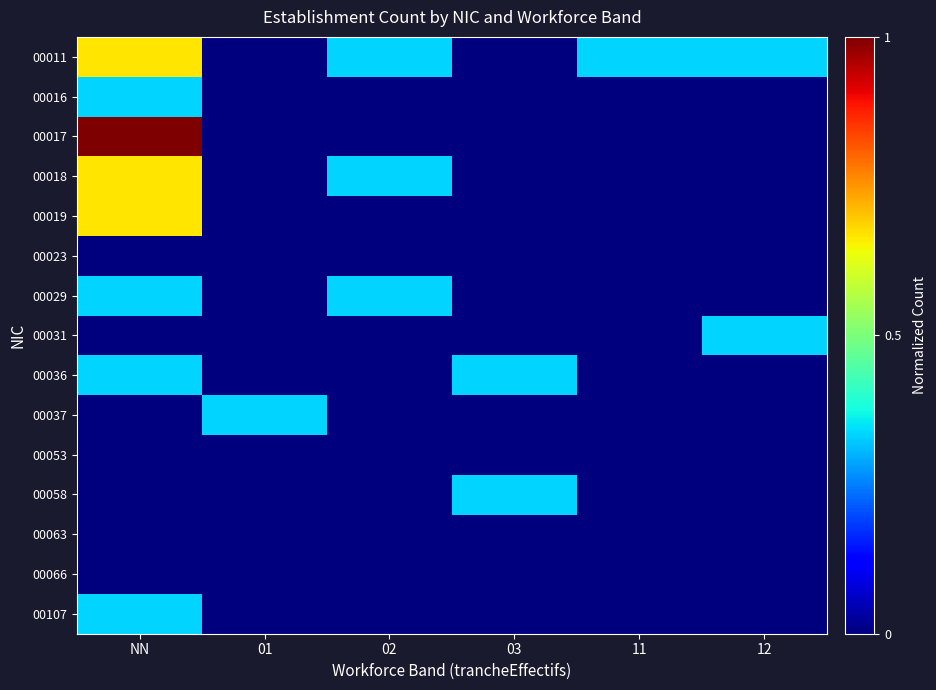

At how many categories does at least one series exceed 0?

6